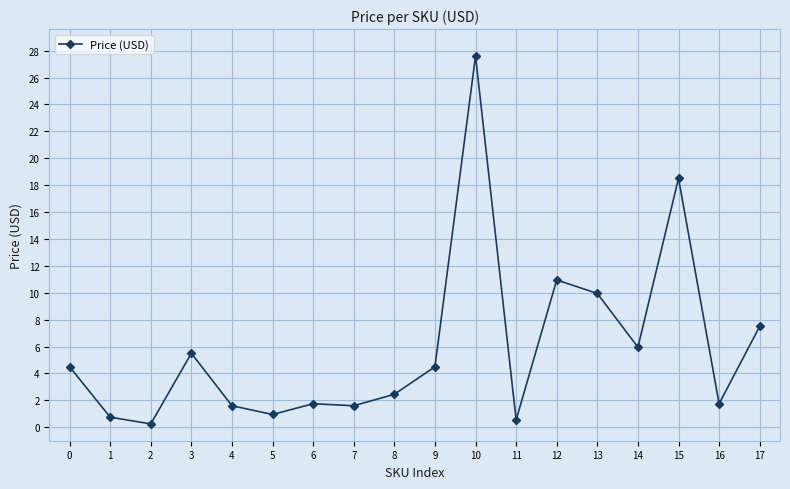

Which has a higher value, 2 or 8?

8